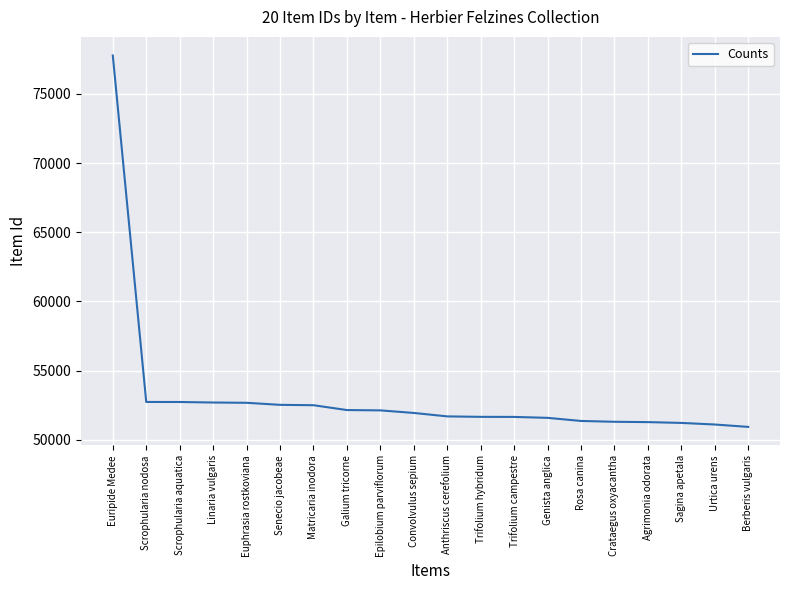

How many lines are shown in the chart?

1